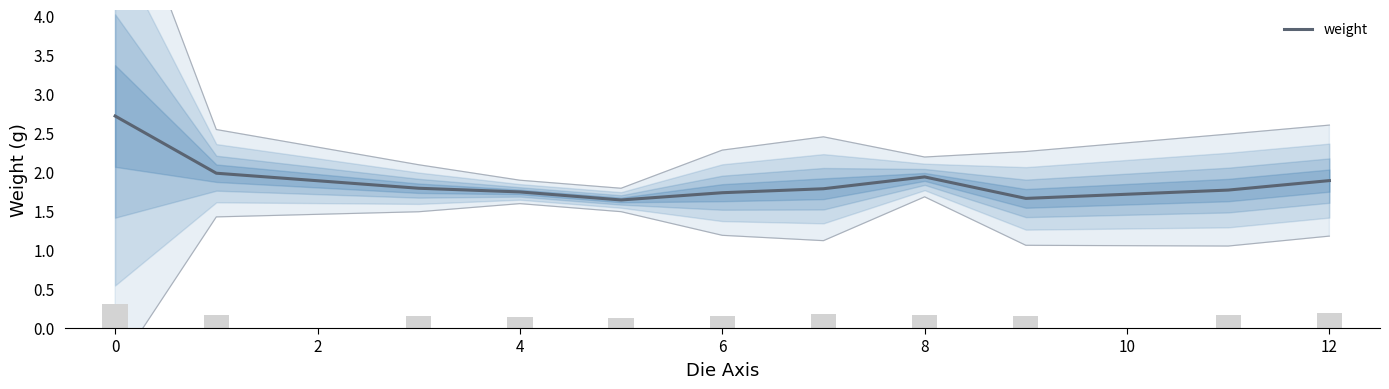

What is the change in value from 4 to 8?

+0.2